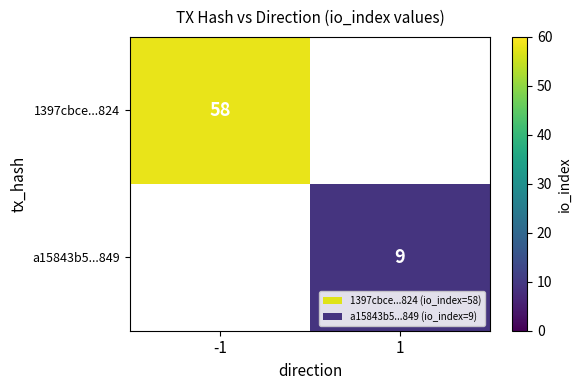

The a15843b5...849 series shows 9 at 1. True or false?

True